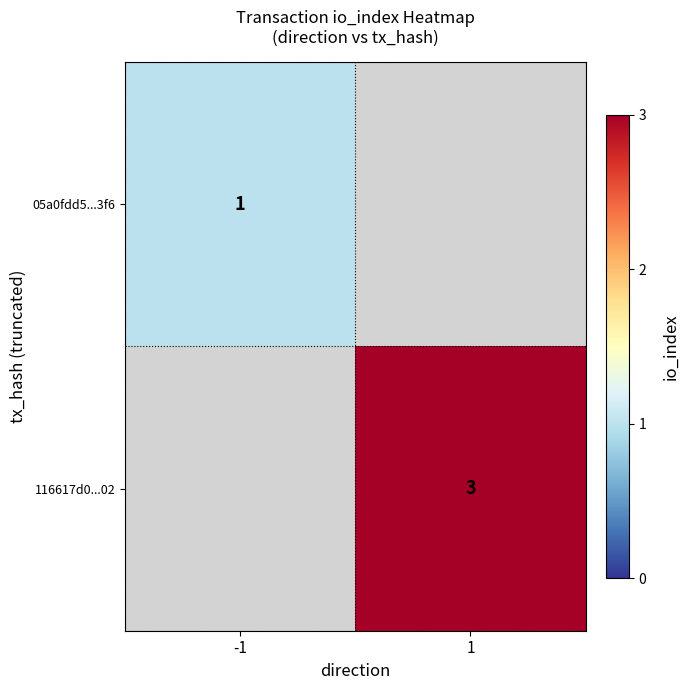

Is it true that 05a0fdd5...3f6 equals 0 at -1?

False